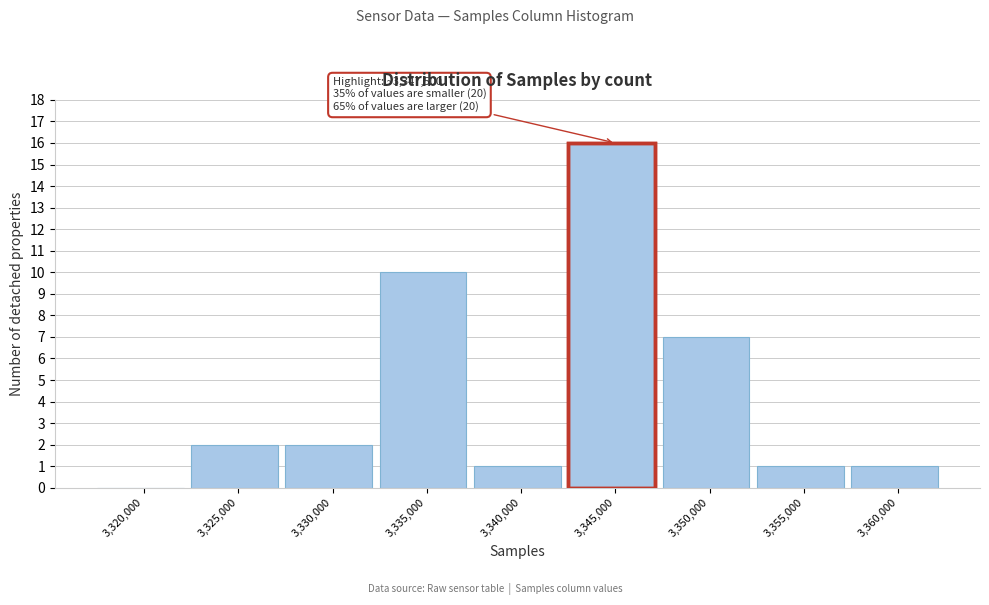

Reading right to left, transcribe all the data shown in this chart.

3,360,000=1	3,355,000=1	3,350,000=7	3,345,000=16	3,340,000=1	3,335,000=10	3,330,000=2	3,325,000=2	3,320,000=0